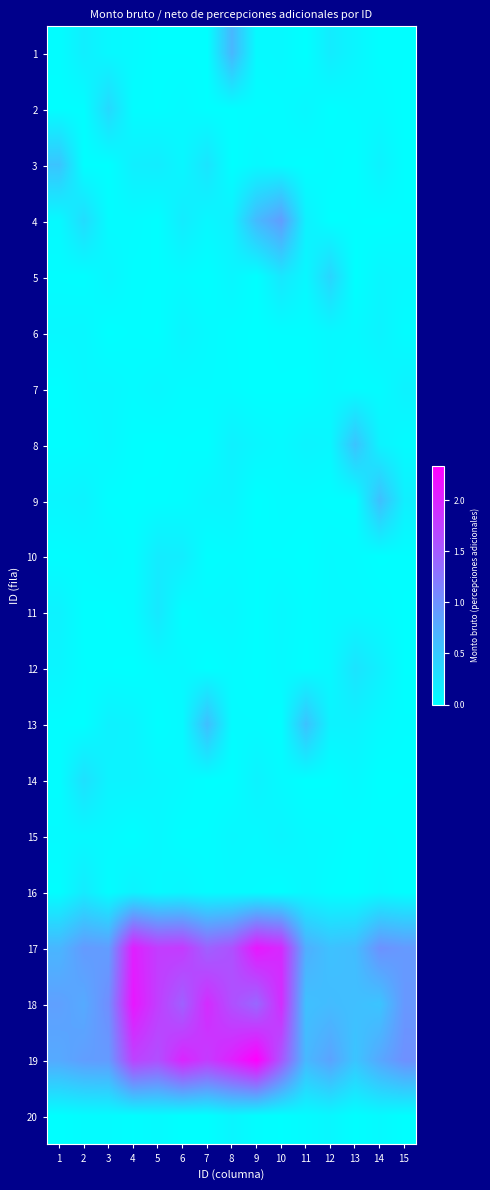

At which category is the sum across all series the highest?

10